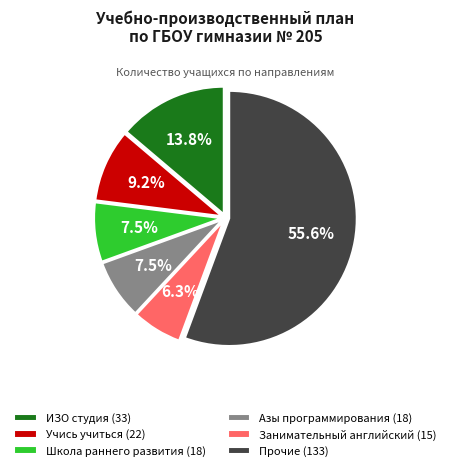

To the nearest percent, what is the average slice percentage?

17%